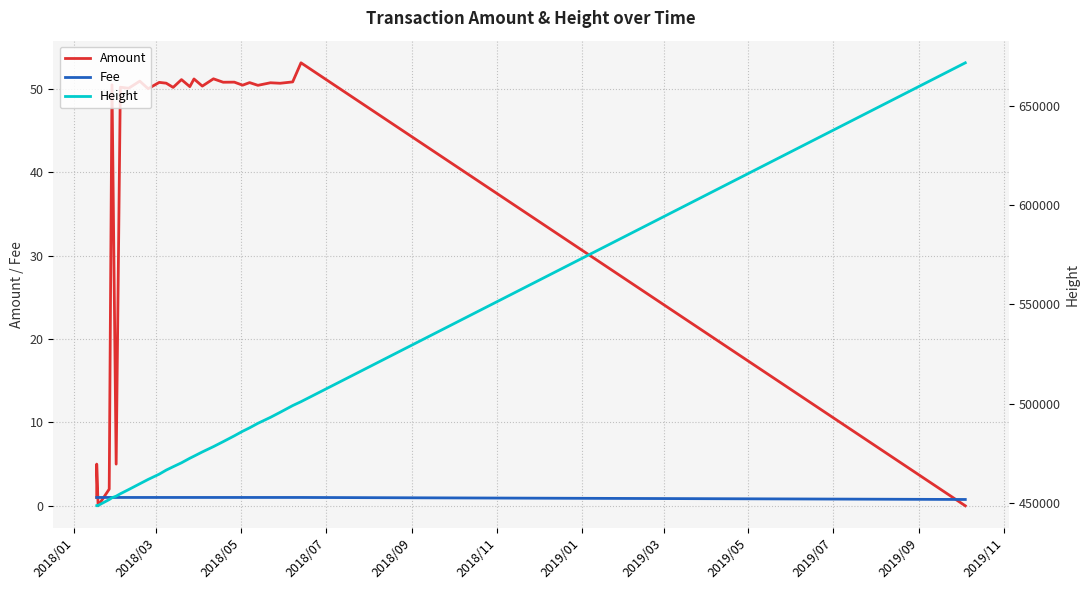

The Fee series shows 1.0 at 2018/09. True or false?

True